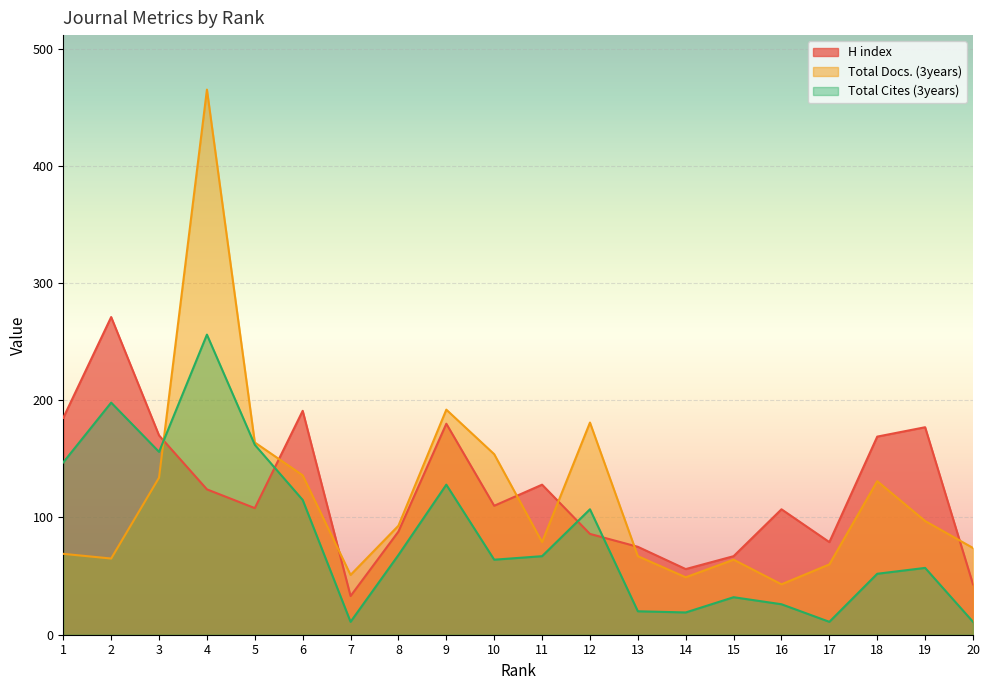

At which label is Total Cites (3years) closest to 133?

9